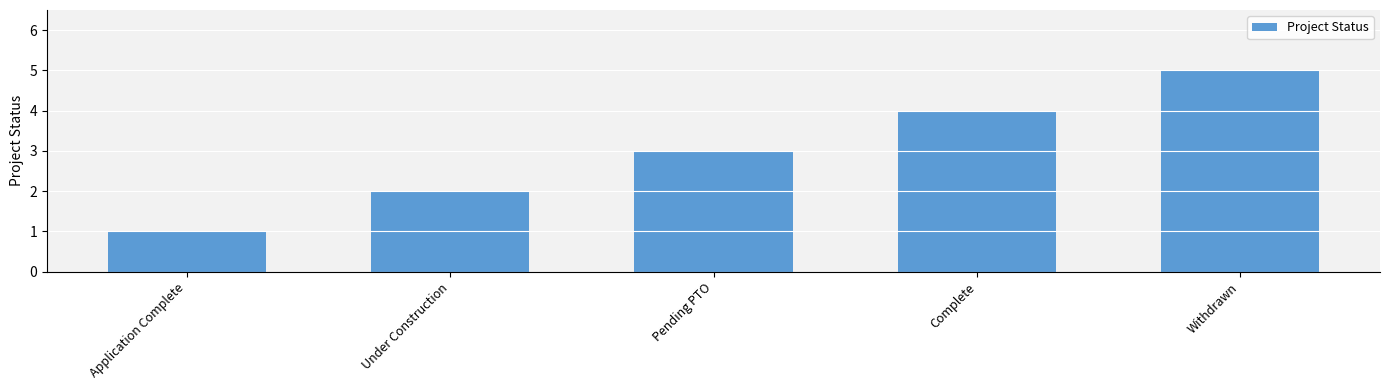

List the labels in order of value, largest first.

Withdrawn, Complete, Pending PTO, Under Construction, Application Complete